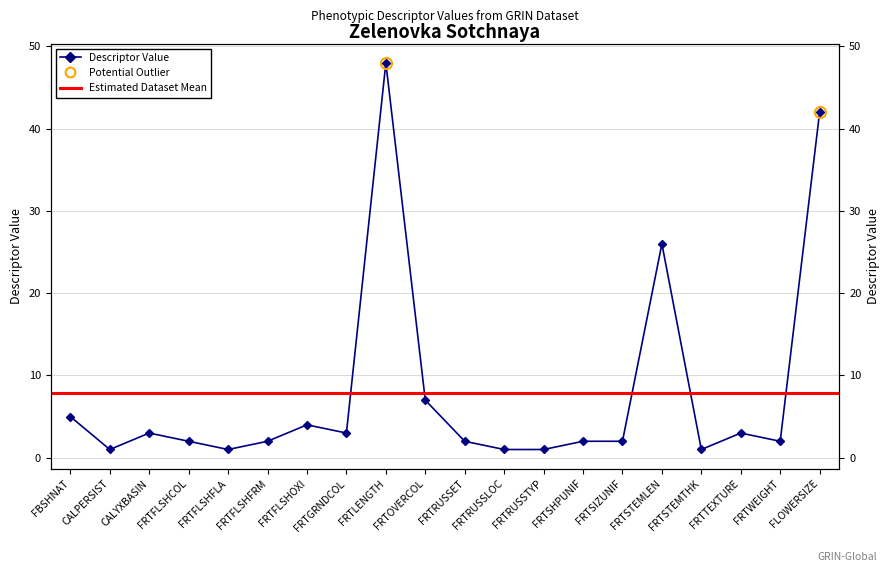

What is the change in value from FRTRUSSLOC to FRTSIZUNIF?

+1